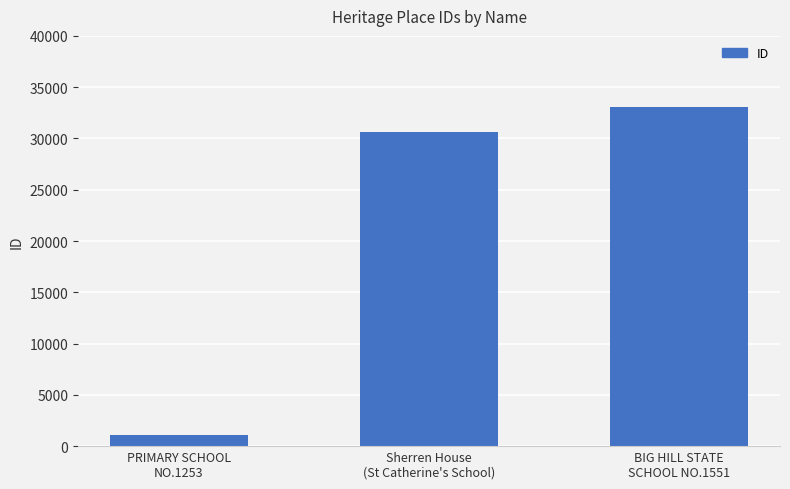

What is the sum of all values?

64692